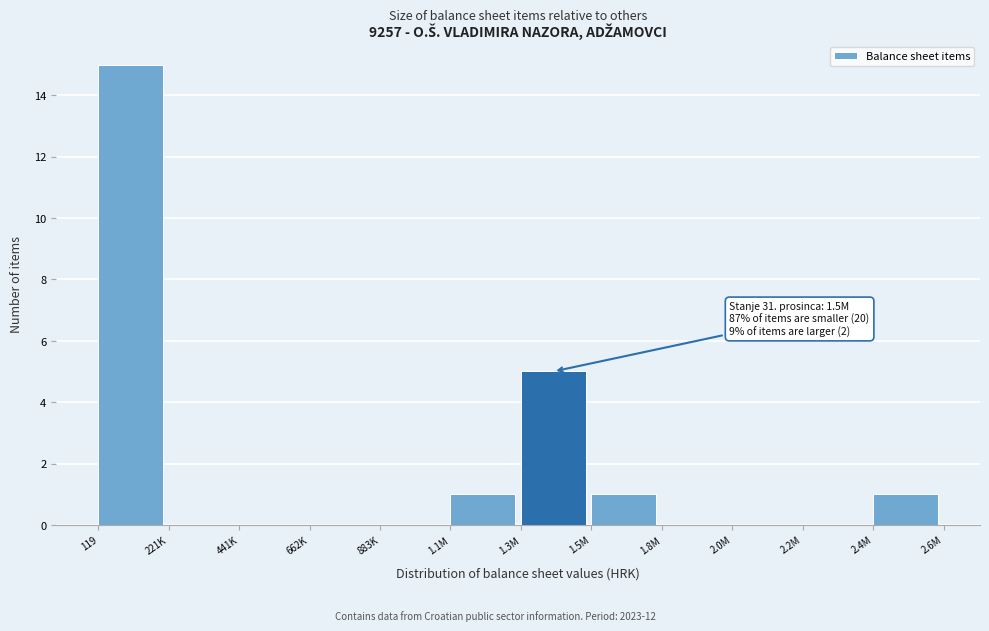

Reading left to right, extract all data points from this chart.

119=15	221K=0	441K=0	662K=0	883K=0	1.1M=1	1.3M=5	1.5M=1	1.8M=0	2.0M=0	2.2M=0	2.4M=1